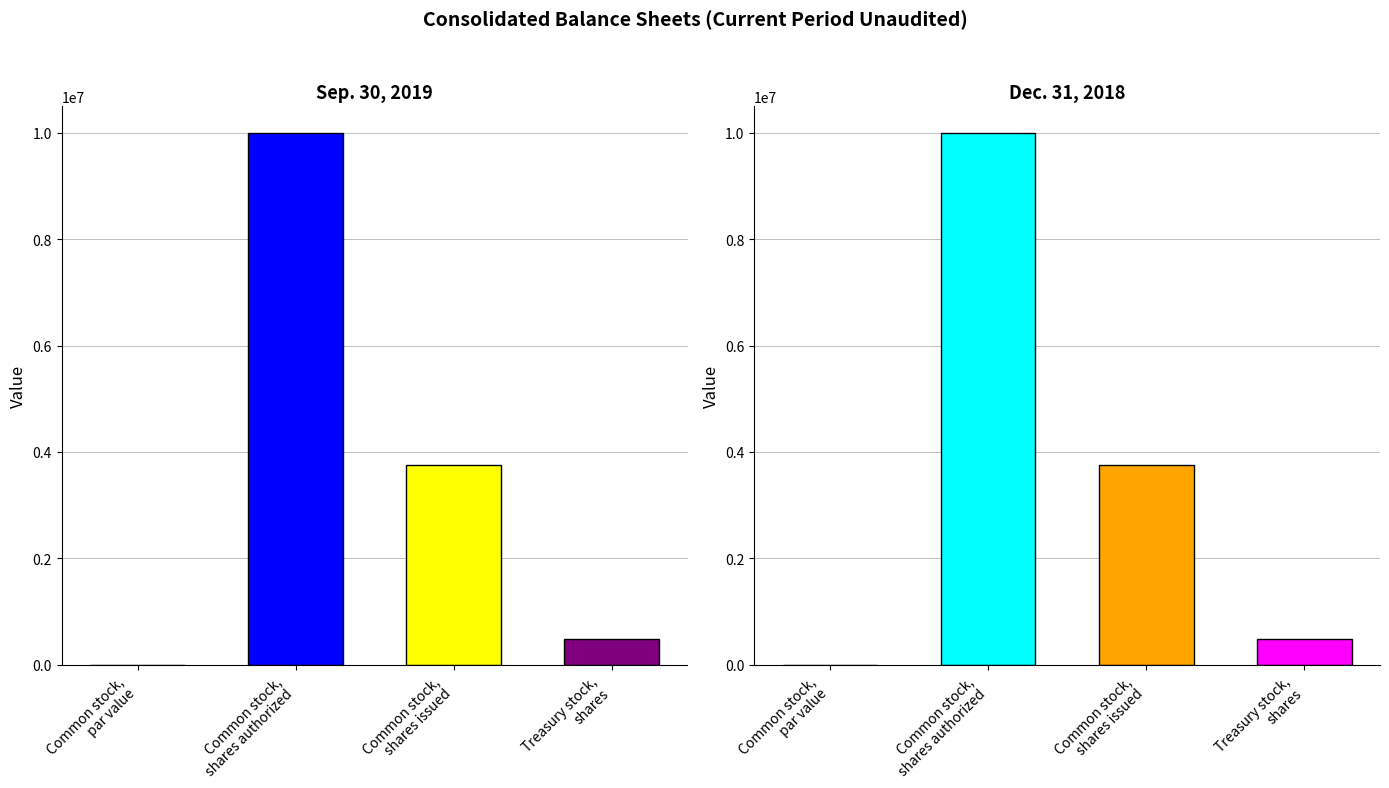

Where is Dec. 31, 2018 nearest to the value 5000000?

Common stock, shares issued